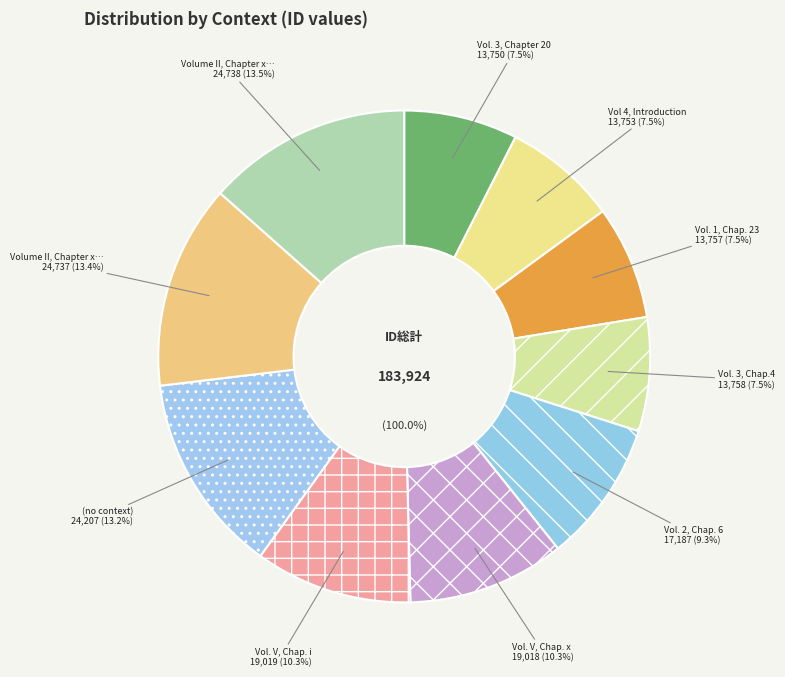

Does Vol. 3, Chap.4 represent more than half of the total?

No